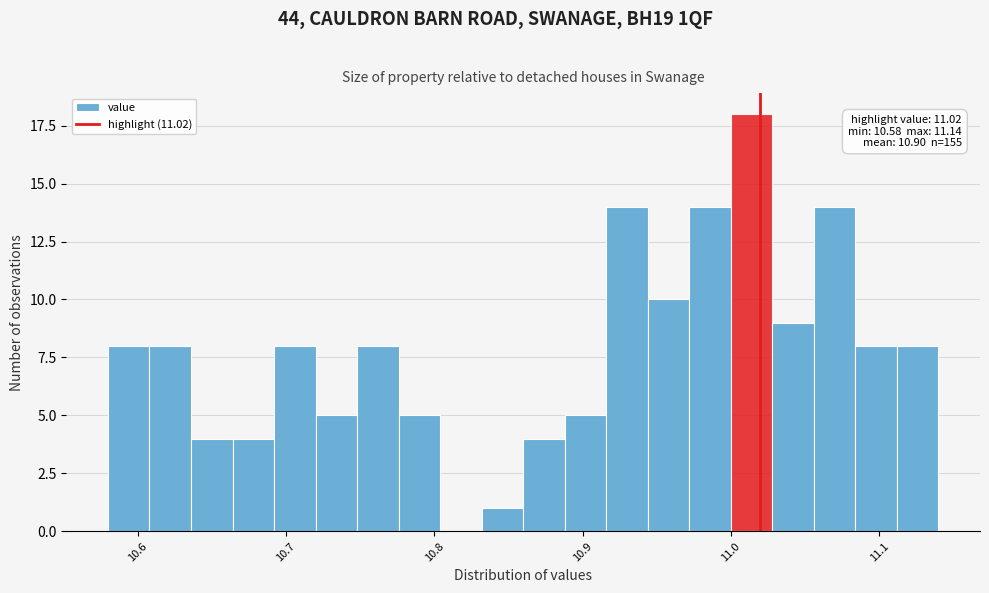

Read against the x-axis, roughly where is the centre of the tallest bar?

11.01